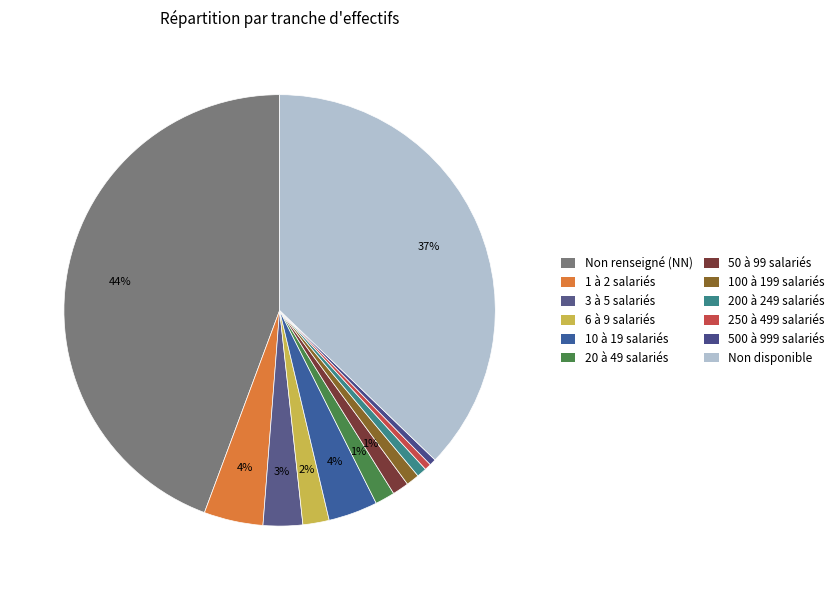

Count the number of slices in the pie.

12